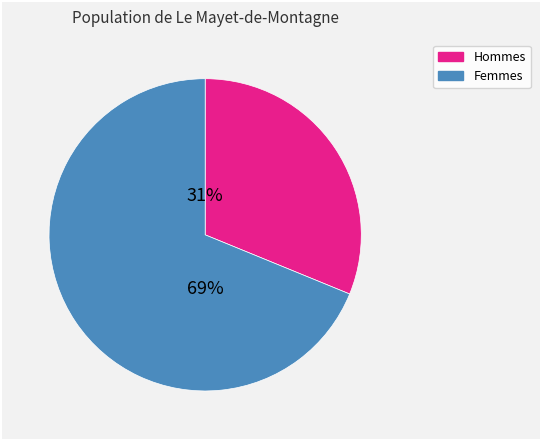

To the nearest percent, what is the average slice percentage?

50%